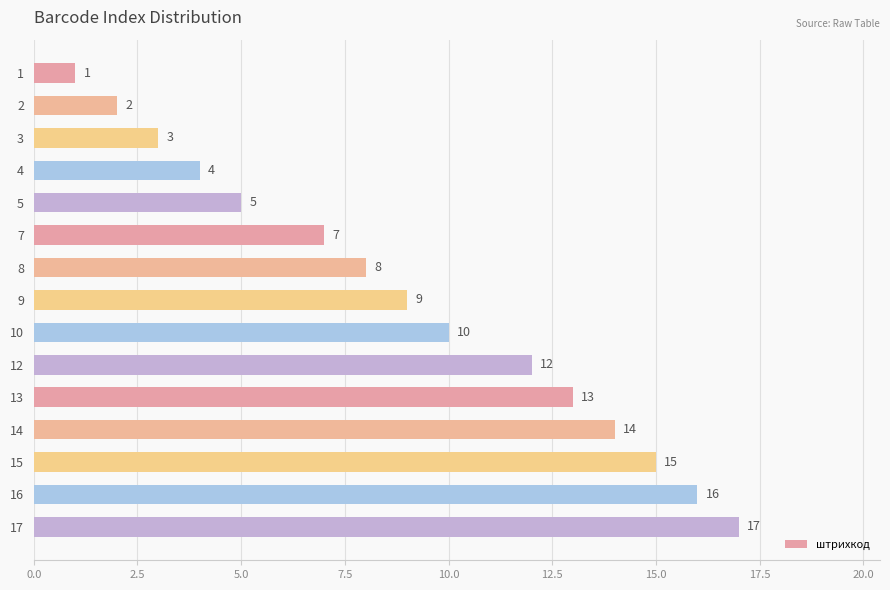

What is the greatest value displayed?

17